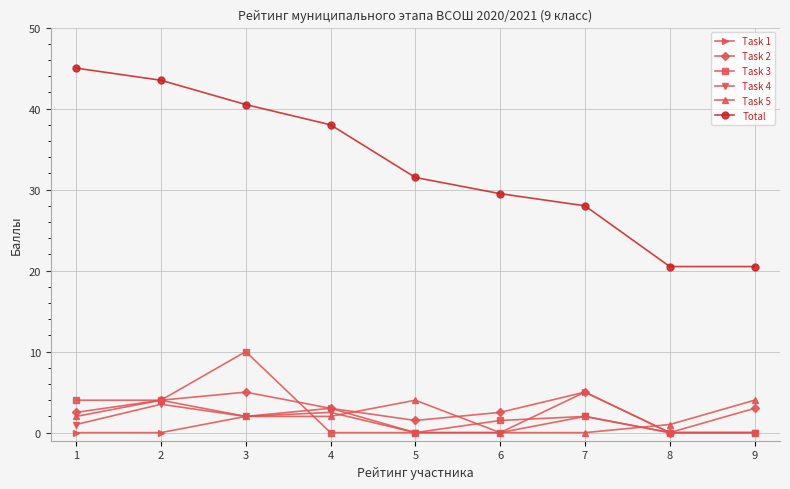

At which category is the sum across all series the highest?

3